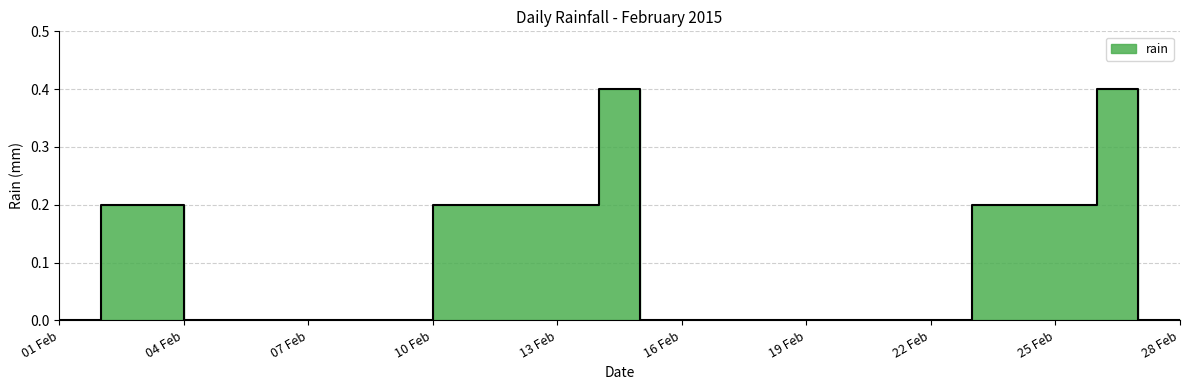

The chart shows a value of 0.2 at 2015-02-15. True or false?

False